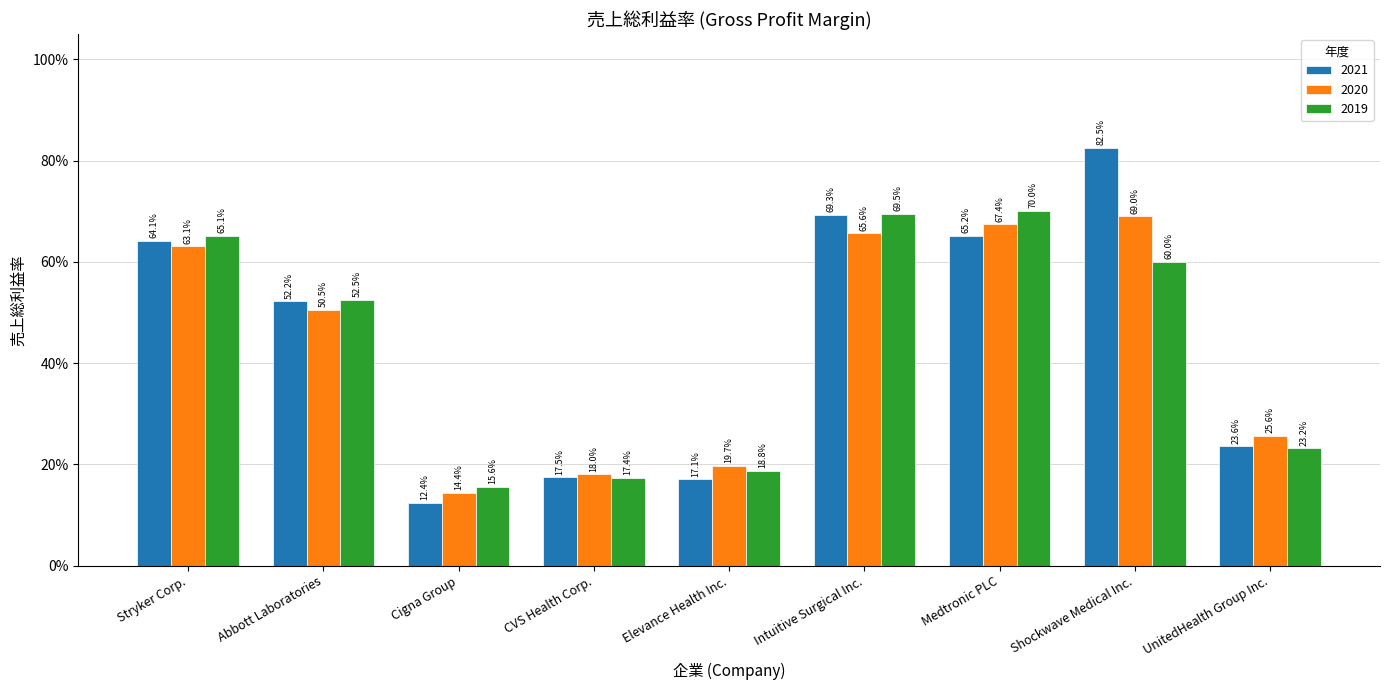

What is the value of the 2020 bar at the 5th from the left?

0.2